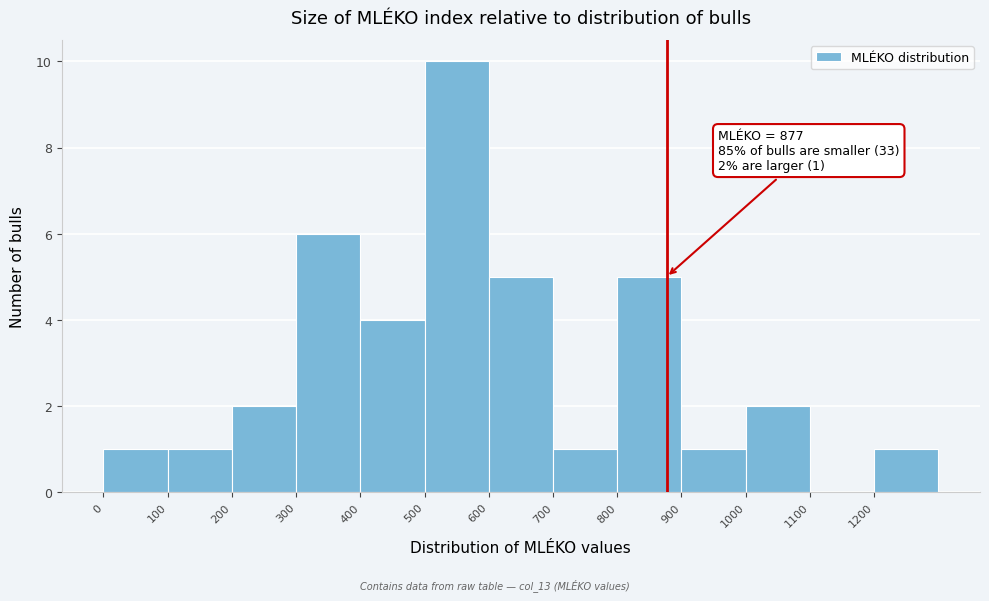

Which range on the x-axis has the tallest bar?

500 to 600